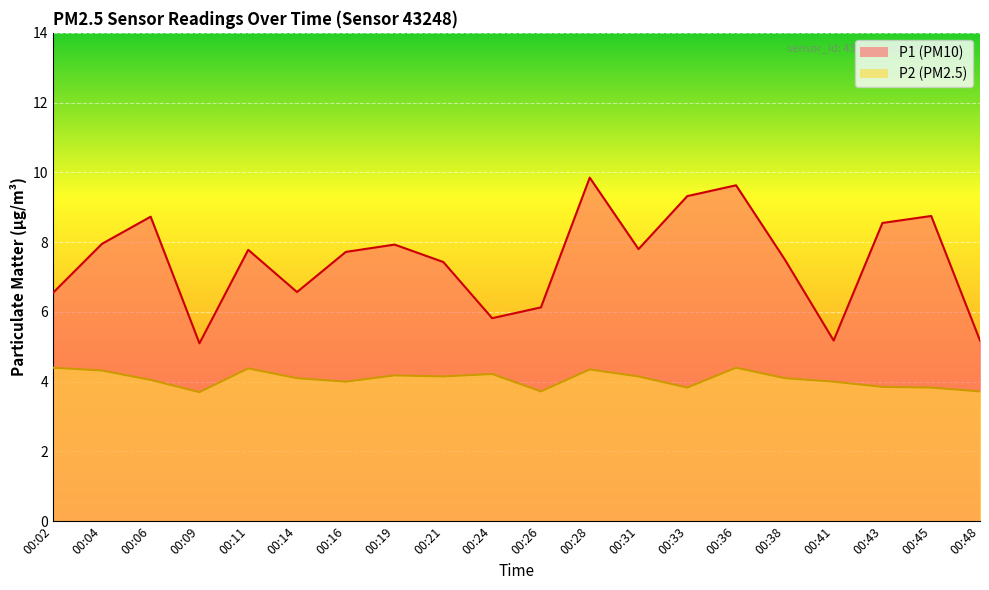

The value of P2 at 00:43 is 3.9. True or false?

True